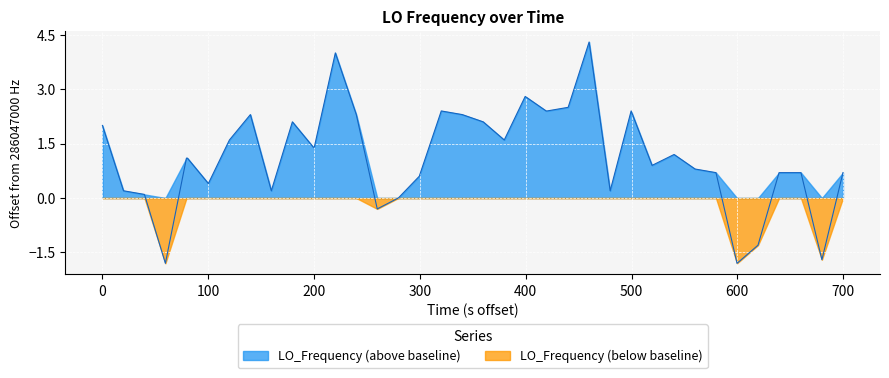

List the series in order of their overall mean, lowest first.

LO_Frequency (below baseline), LO_Frequency (above baseline)